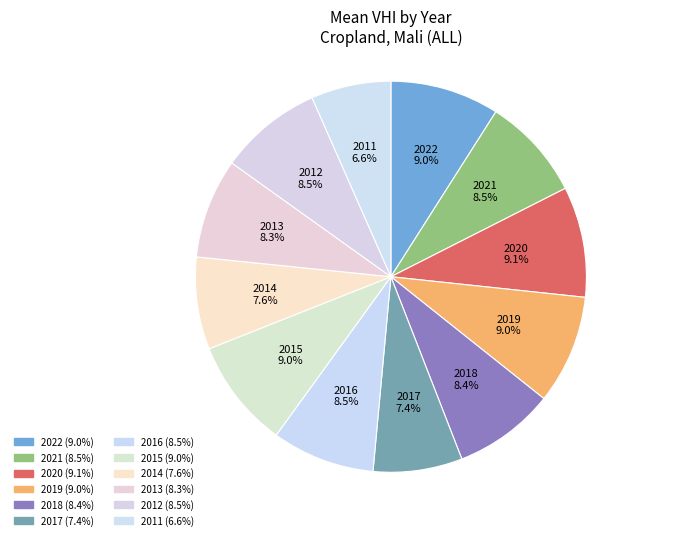

How many slices are in this pie chart?

12